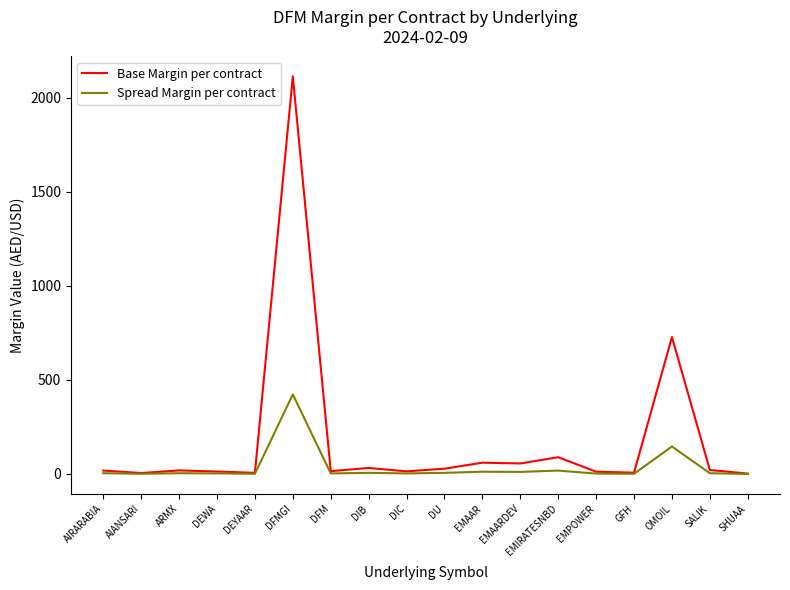

What is the greatest value displayed?

2114